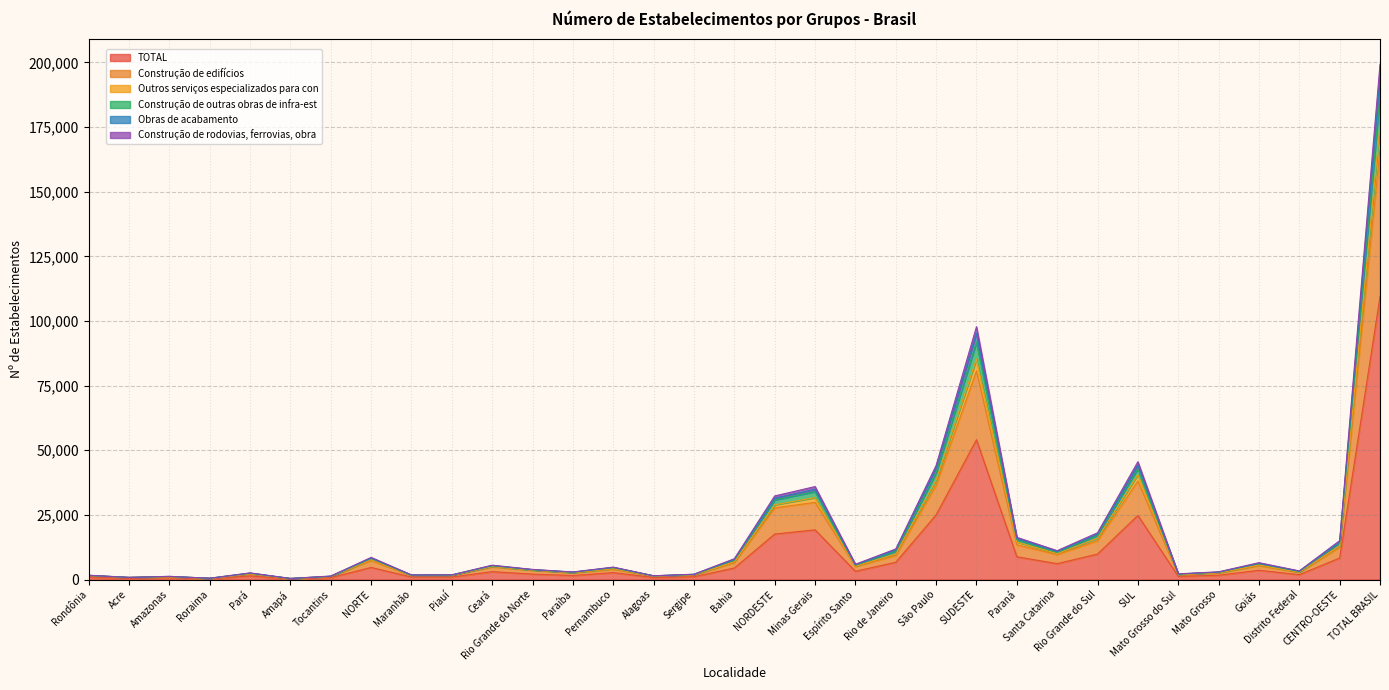

At which label is Construção de outras obras de infra-est closest to 97112?

SUDESTE